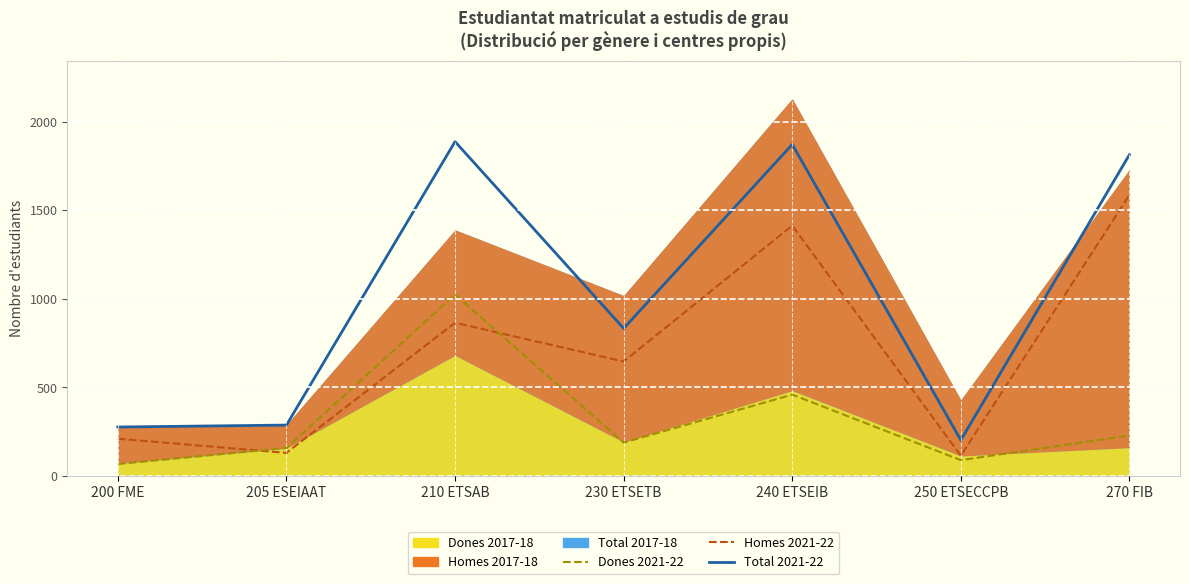

Reading left to right, extract all data points from this chart.

Total 2021-22: 275	286	1887	832	1871	201	1813
Homes 2021-22: 209	129	864	645	1413	113	1586
Dones 2021-22: 66	157	1023	187	458	88	227